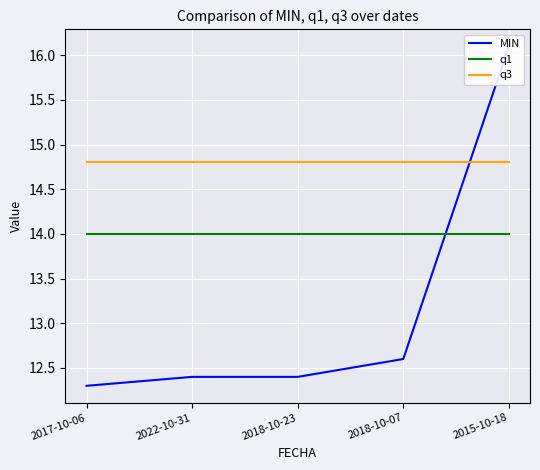

The value of q3 at 2015-10-18 is 14.8. True or false?

True